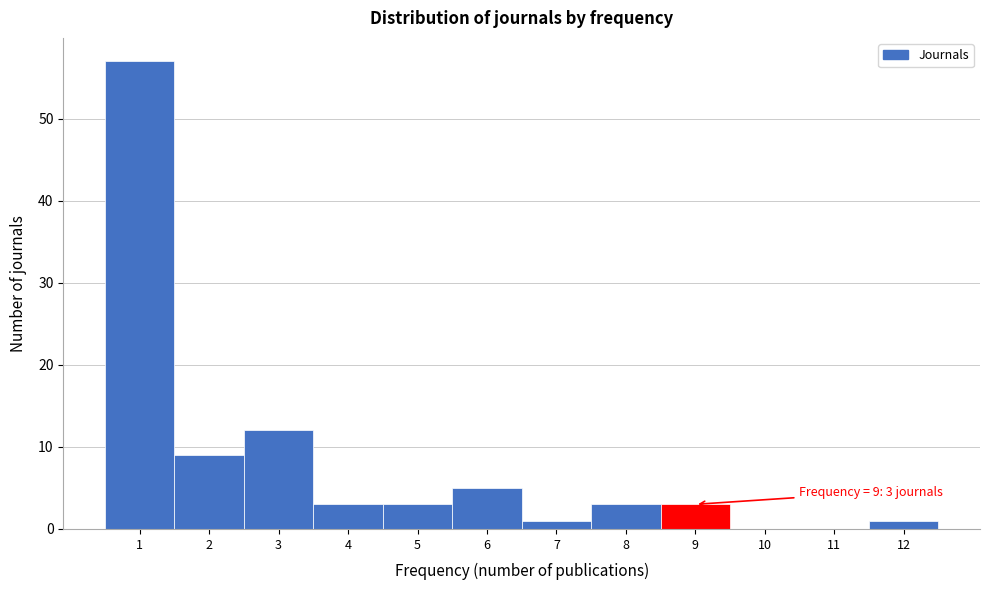

Which range on the x-axis has the tallest bar?

0.5 to 1.5